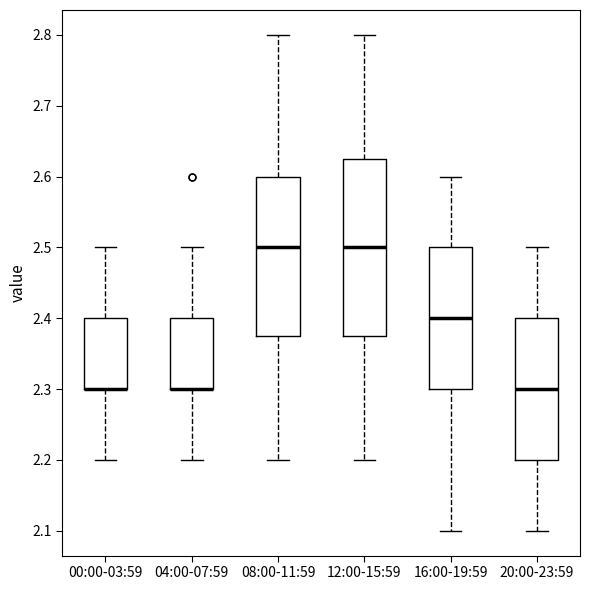

Comparing the boxes themselves (not the whiskers), which one is the tallest?

12:00-15:59